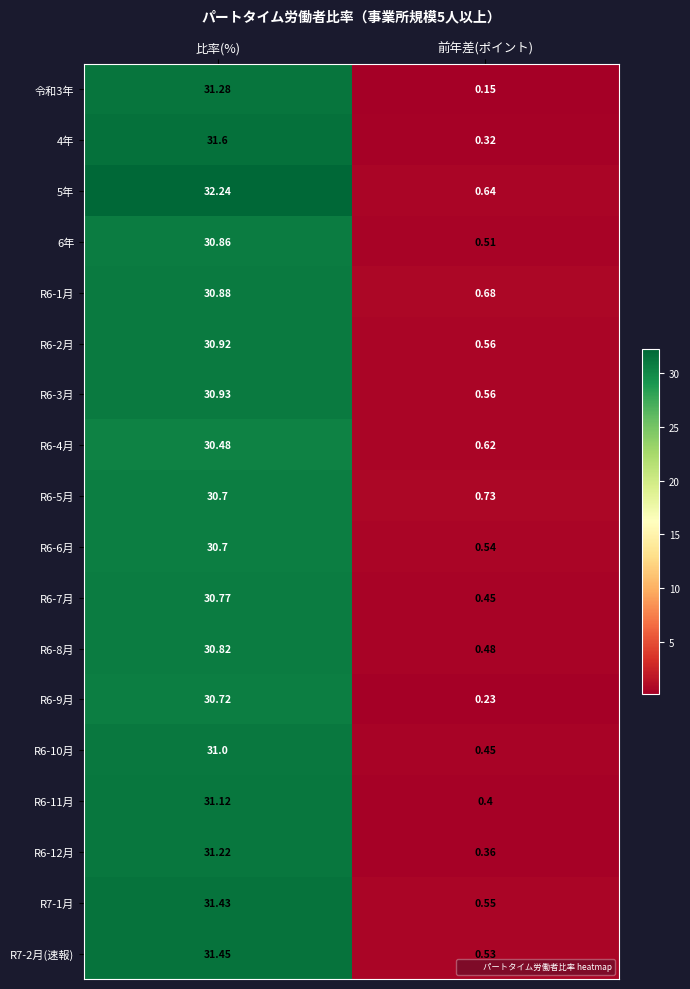

At which category does the chart reach its minimum across all series?

前年差(ポイント)